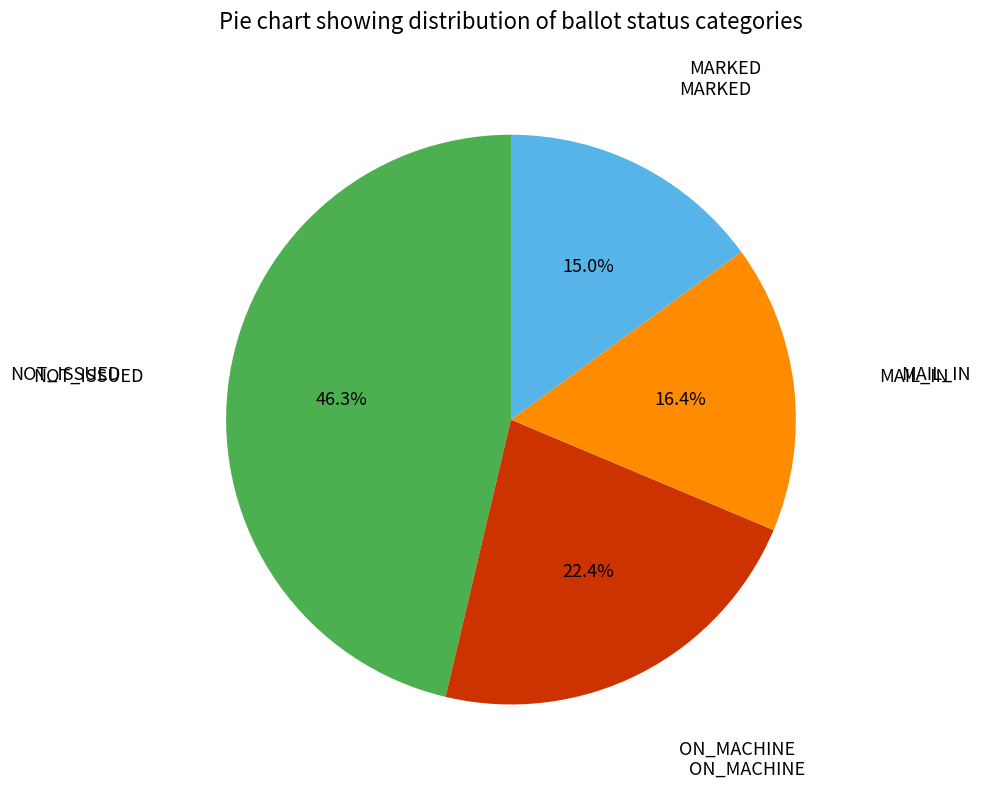

Is there a majority slice in this chart?

No